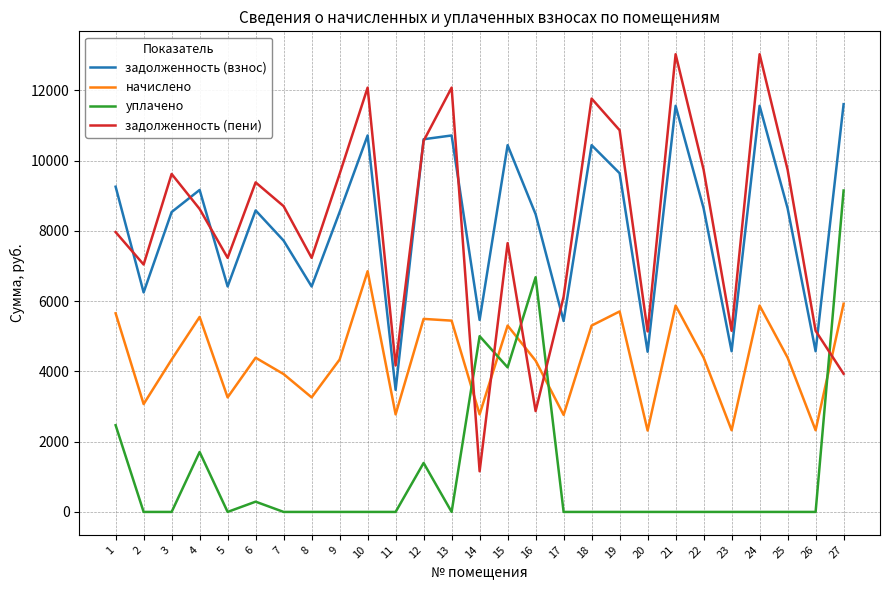

The начислено series shows 5873.4 at 24. True or false?

True